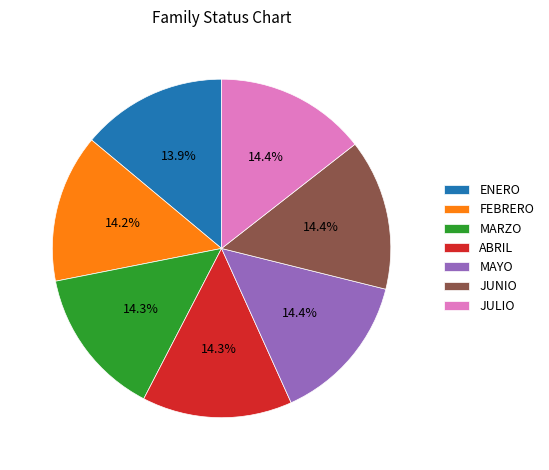

Is the sum of JUNIO and MARZO greater than half?

No